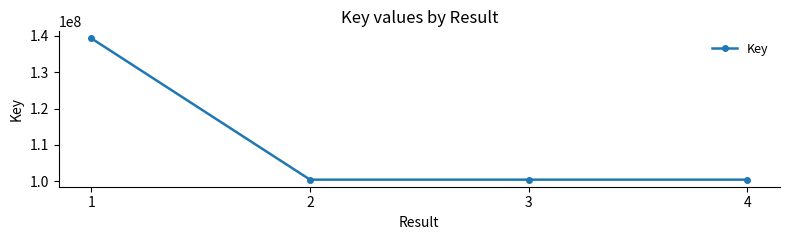

What is the value of the 3rd point from the left?

100402894